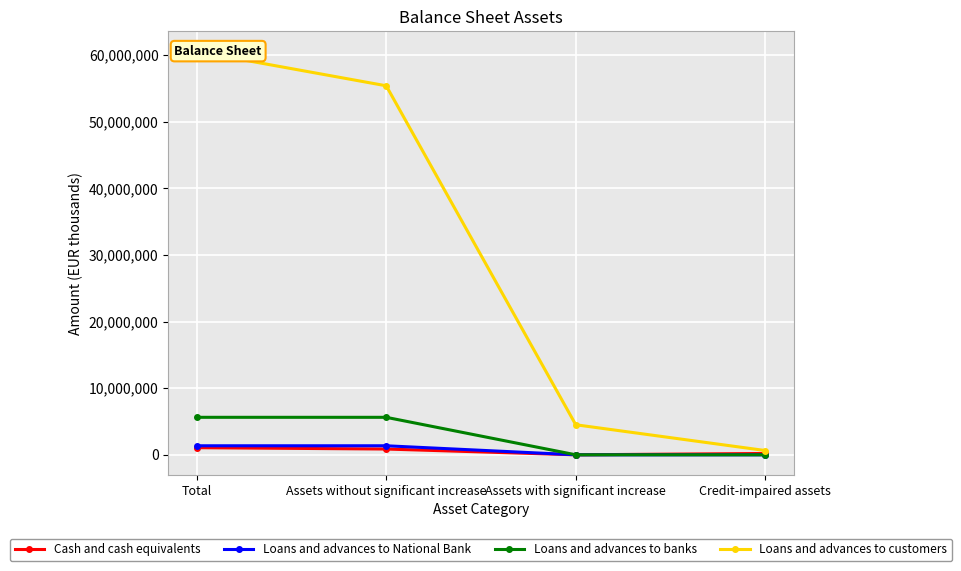

The value of Cash and cash equivalents at Assets without significant increase is 1400053. True or false?

False